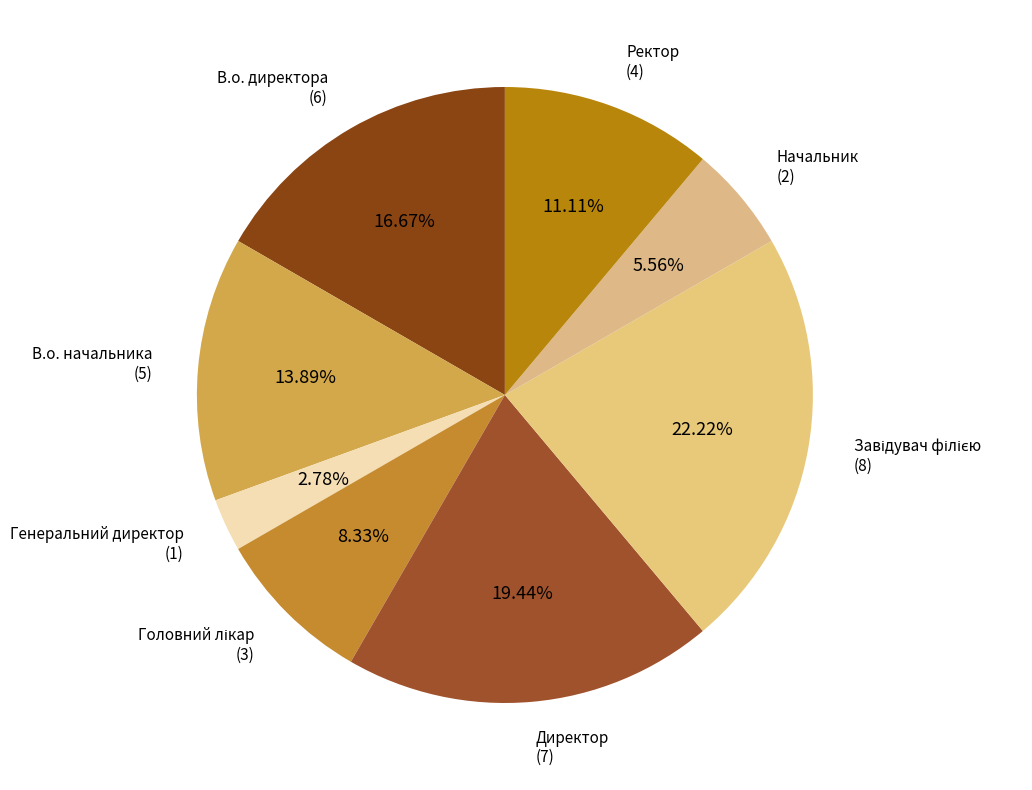

How many slices are in this pie chart?

8